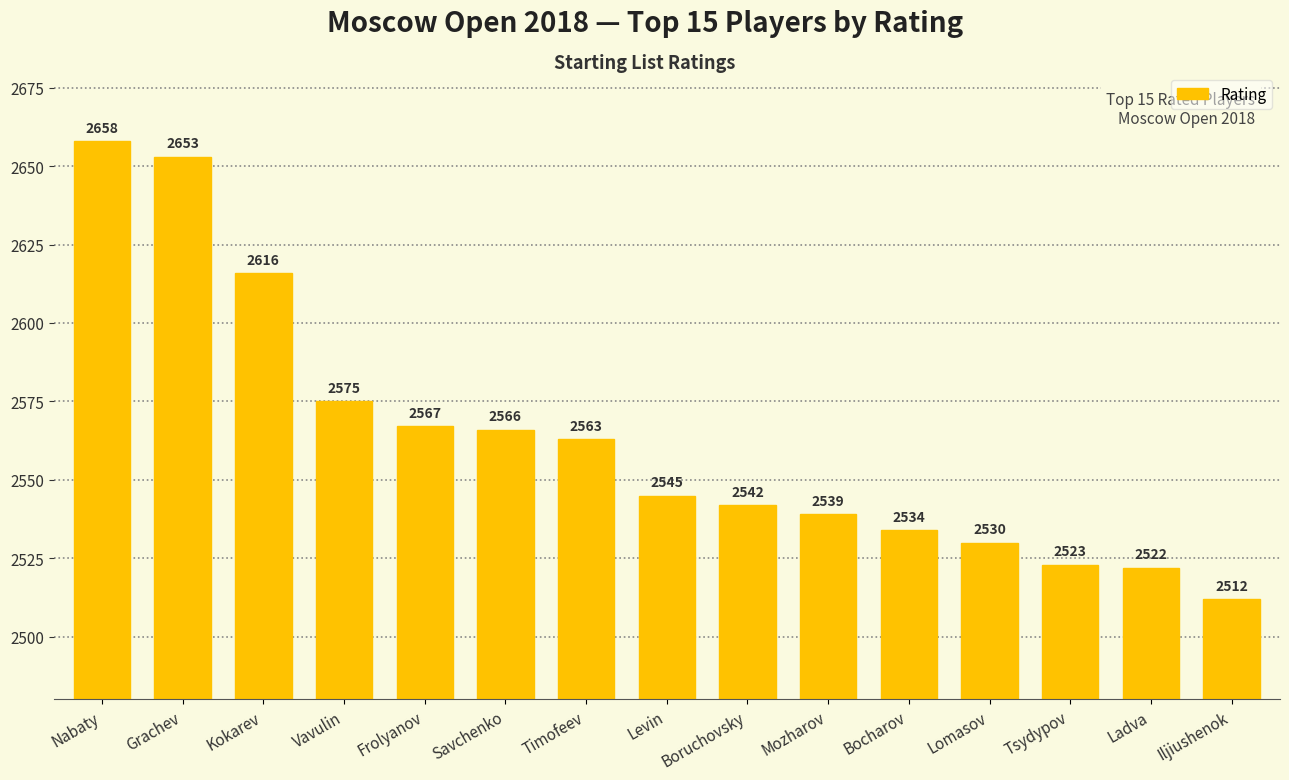

The value at Vavulin is 2575. True or false?

True